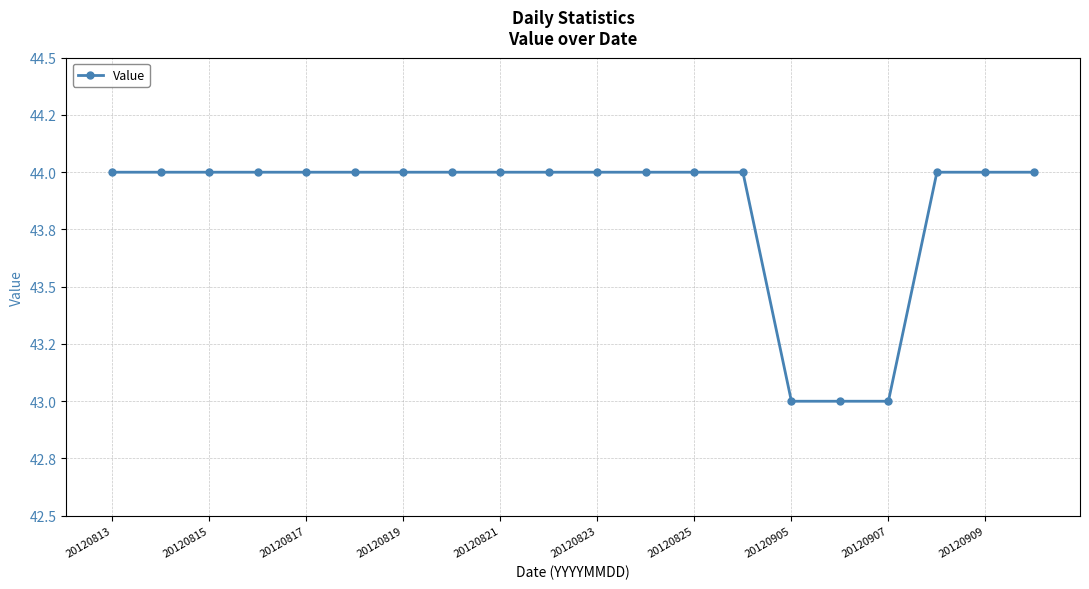

At which category does the chart reach its peak across all series?

20120813